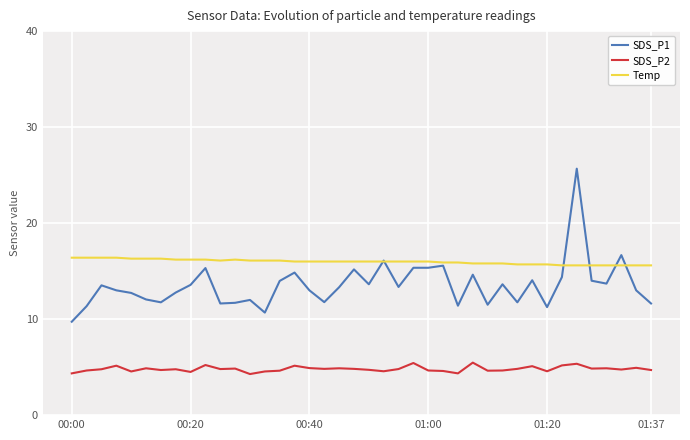

Which series has the largest total across all categories?

Temp